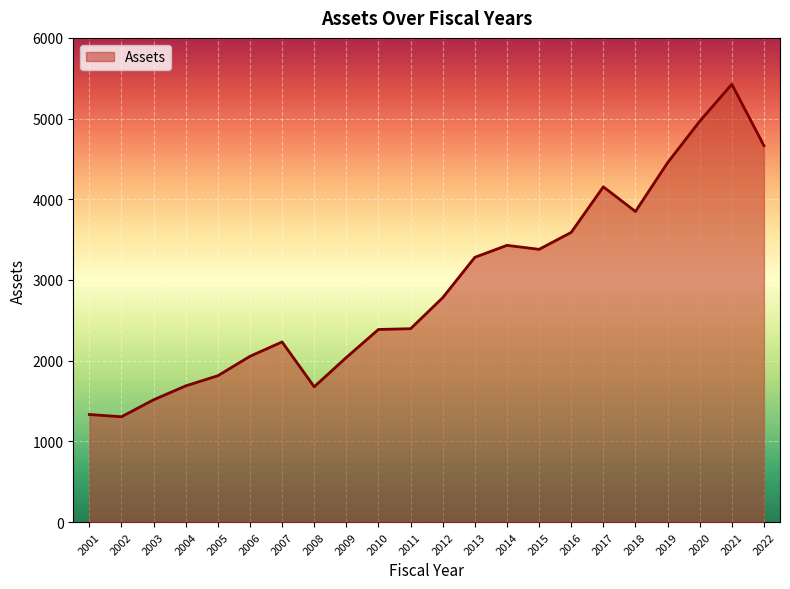

What is the change in value from 2017 to 2020?

+812.0